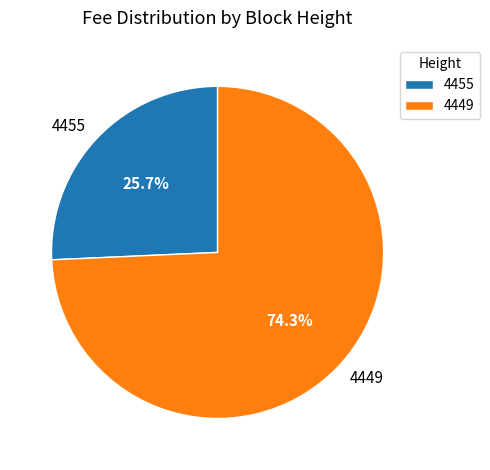

Does 4455 account for over 50% of the chart?

No